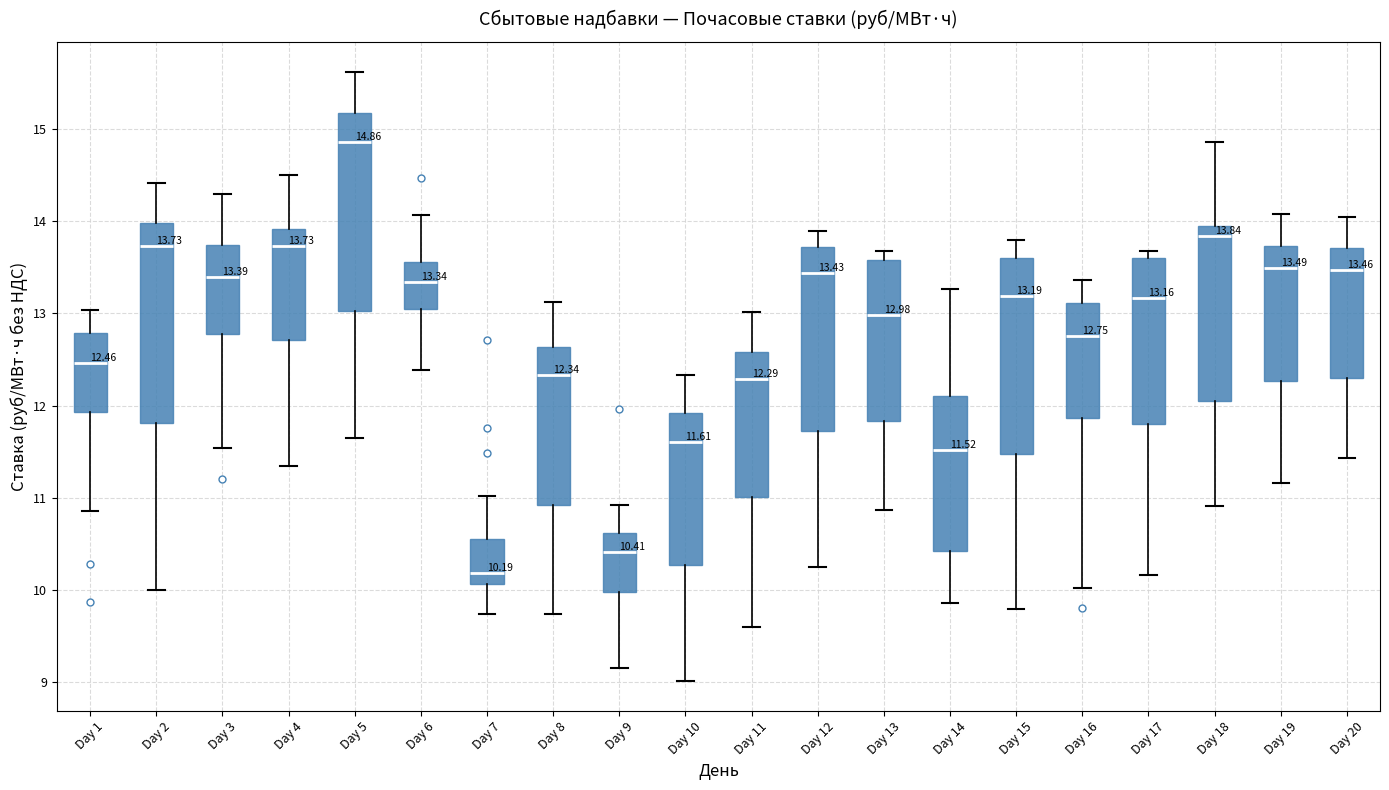

Which box has the highest median line?

Day 5